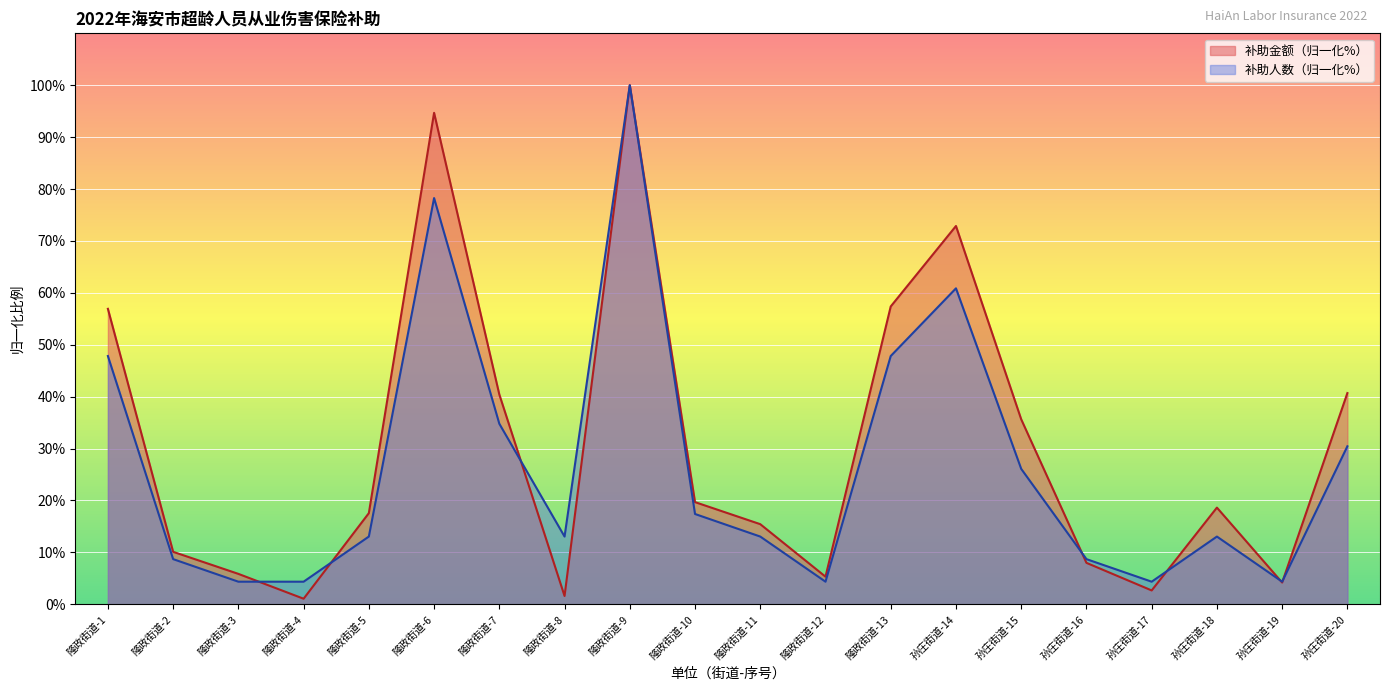

Is it true that 补助人数 equals 100.0 at 隆政街道-9?

True